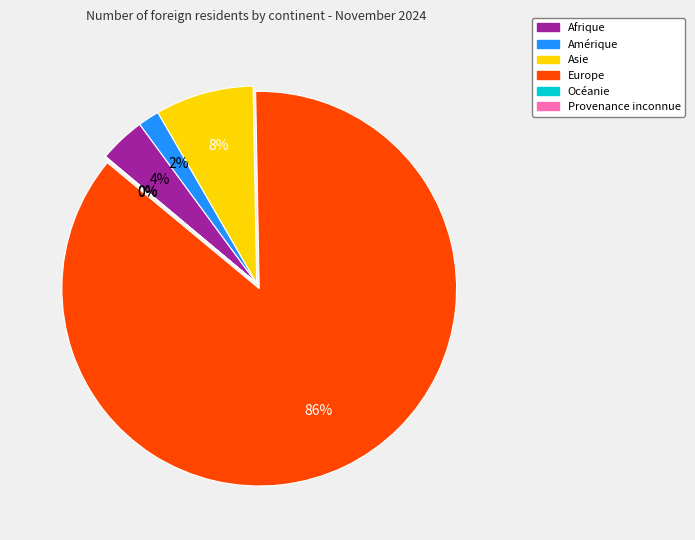

Is it true that Asie is 1% of the pie?

False